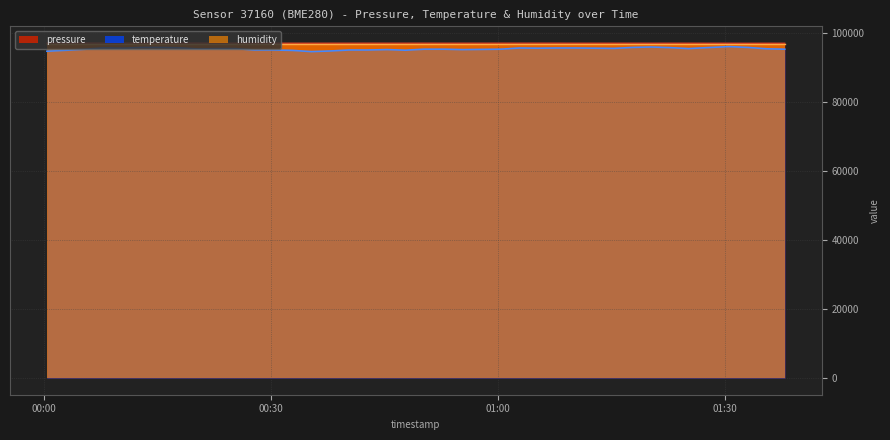

Where is temperature nearest to the value 95381?

2022-08-21T00:05:31